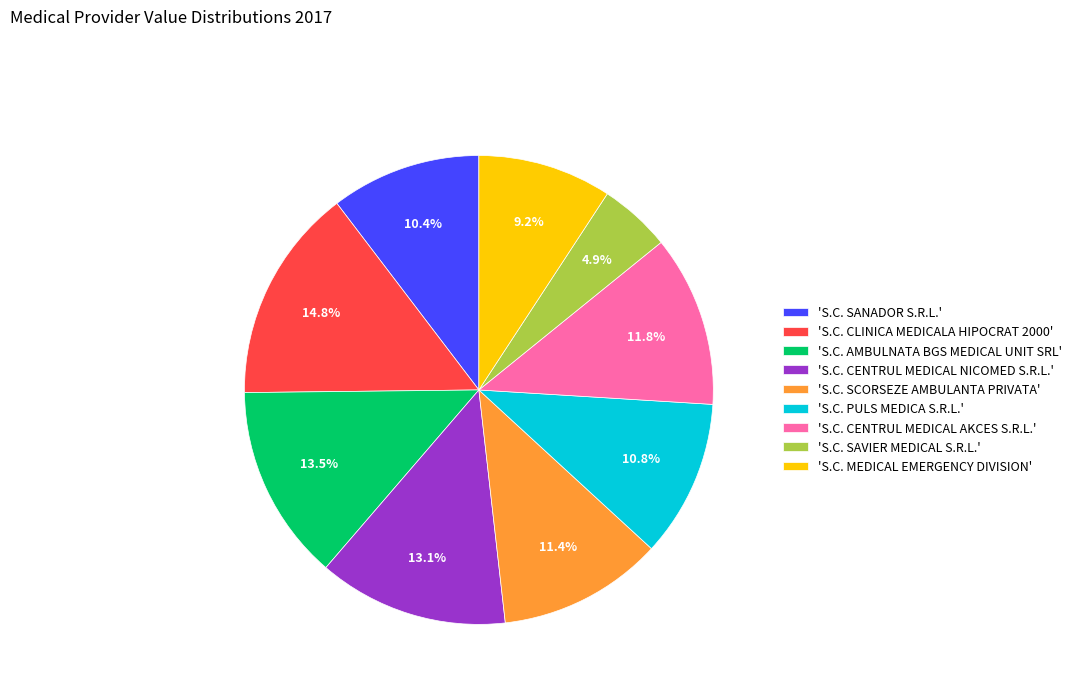

Between 'S.C. AMBULNATA BGS MEDICAL UNIT SRL' and 'S.C. SANADOR S.R.L.', which is larger?

'S.C. AMBULNATA BGS MEDICAL UNIT SRL'